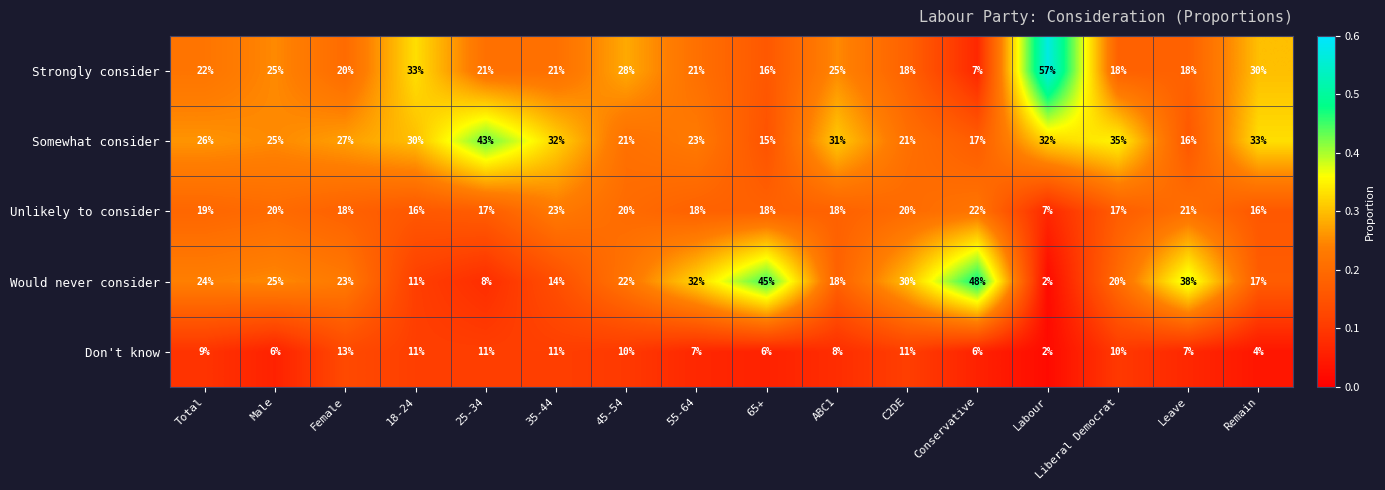

What is the difference between the maximum and minimum values in the Strongly consider series?

50